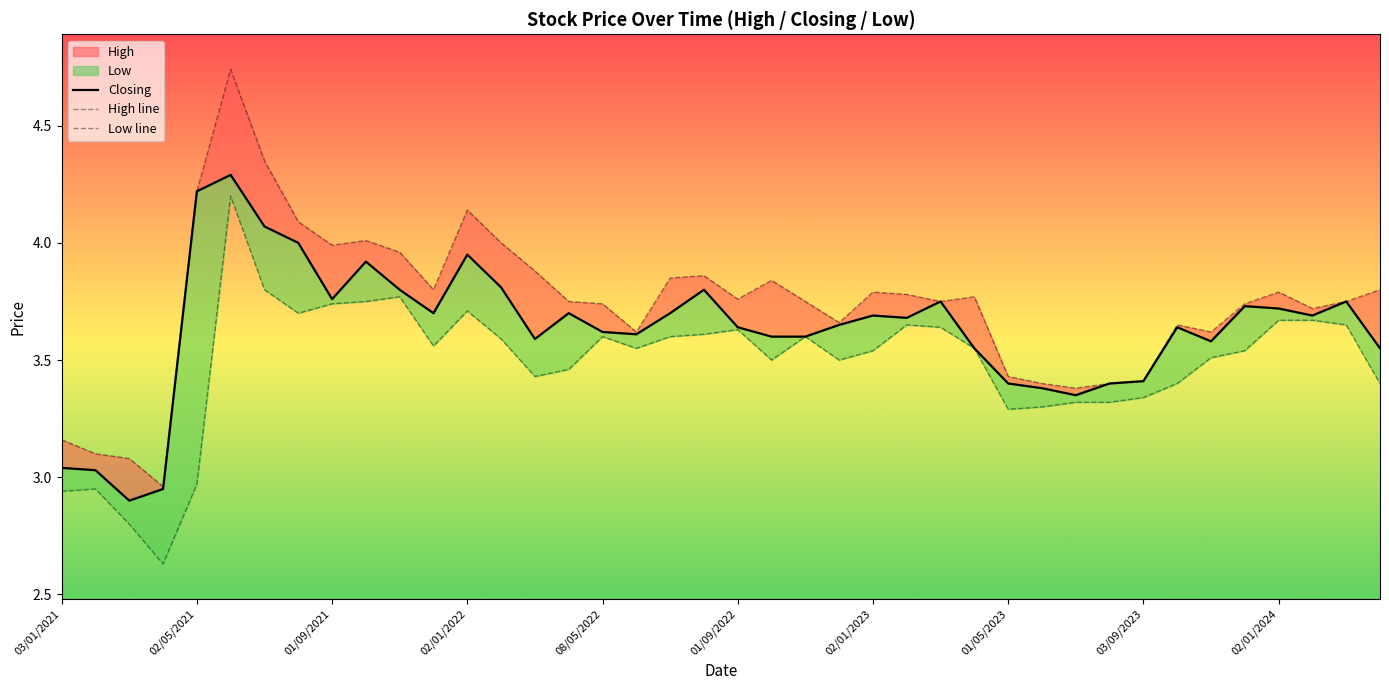

Rank the series by their average value, from highest to lowest.

High line, Closing, Low line